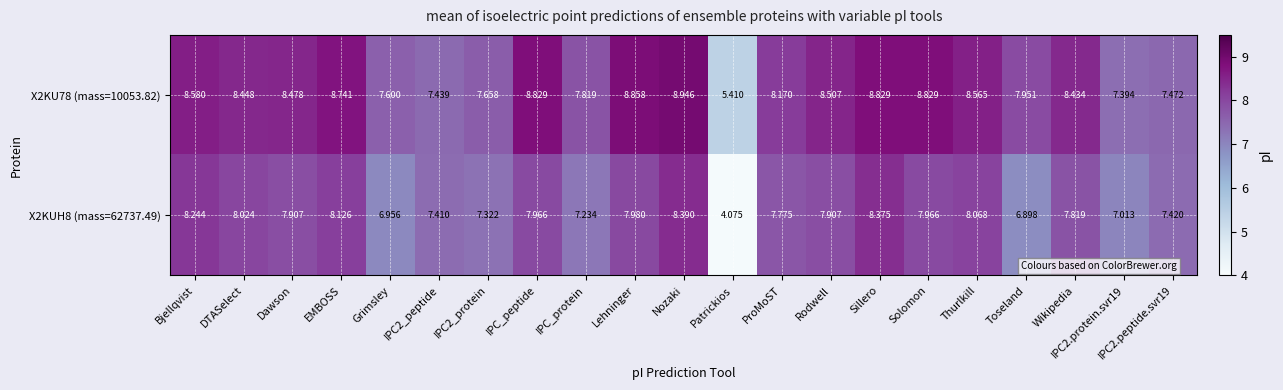

Which category has the highest value in the X2KU78 (mass=10053.82) series?

Nozaki